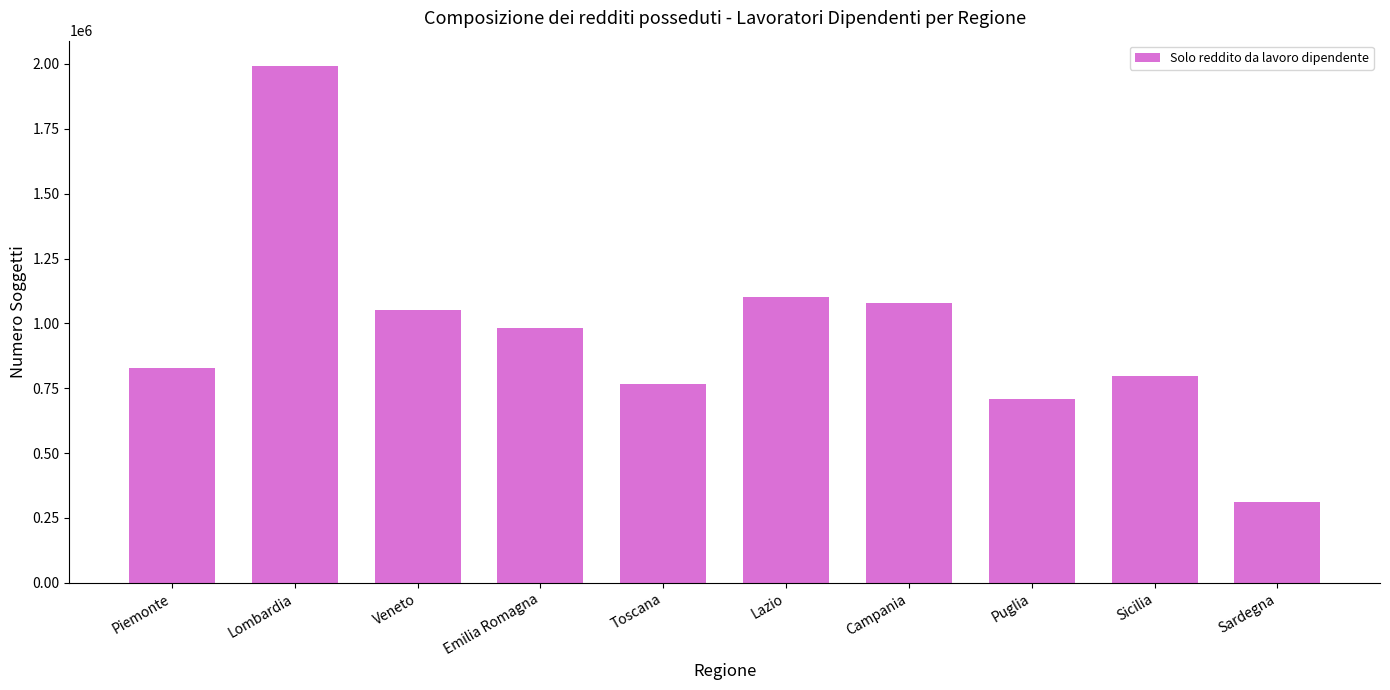

Reading right to left, extract all data points from this chart.

Sardegna=310852	Sicilia=797156	Puglia=709392	Campania=1078257	Lazio=1101815	Toscana=767758	Emilia Romagna=983480	Veneto=1050710	Lombardia=1990272	Piemonte=826830